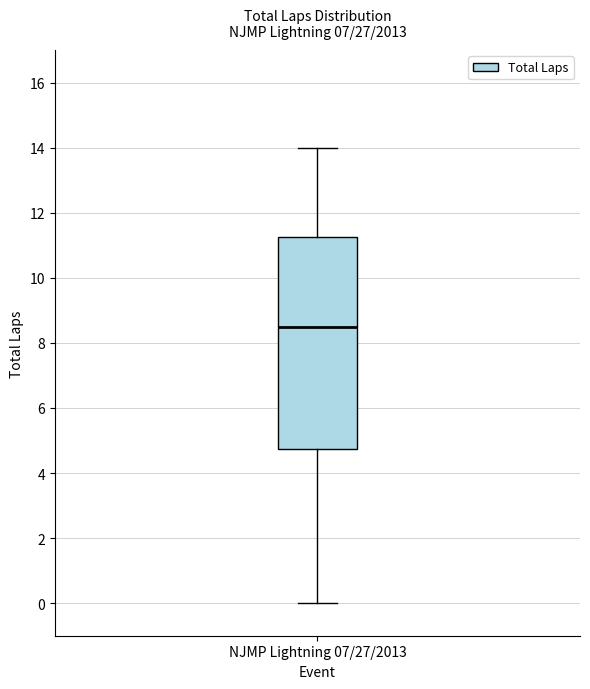

Read this box plot against the y-axis: the position of the median line, the range covered by the box, and the ends of both whiskers. The values are not printed on the chart, so give them approximately, as read against the axis.

median 8.6, box 4.8 to 11.2, whiskers 0.0 to 14.0